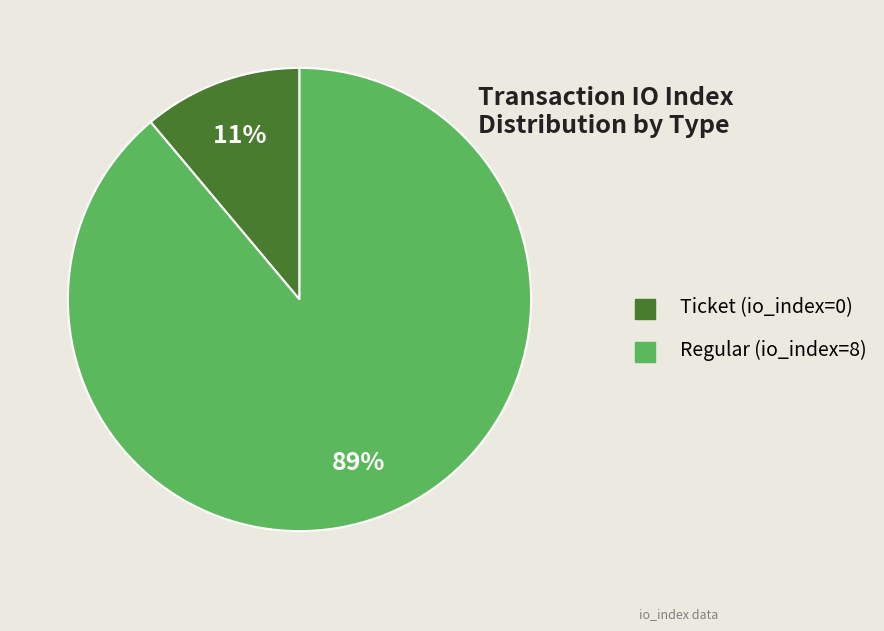

Does any single category account for the majority?

Yes